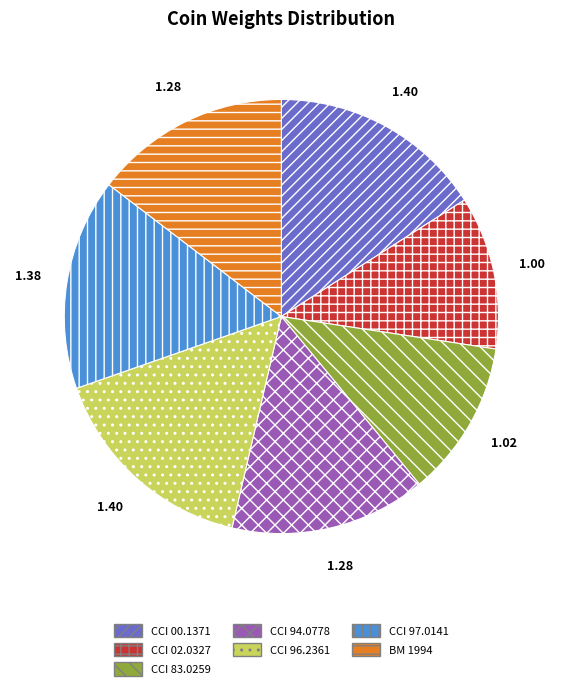

Count the number of slices in the pie.

7